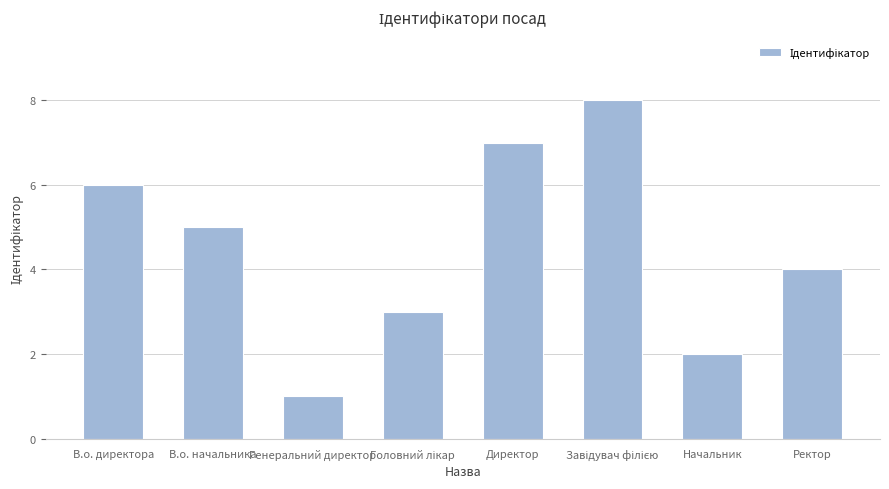

At which label does the data first exceed 5?

В.о. директора